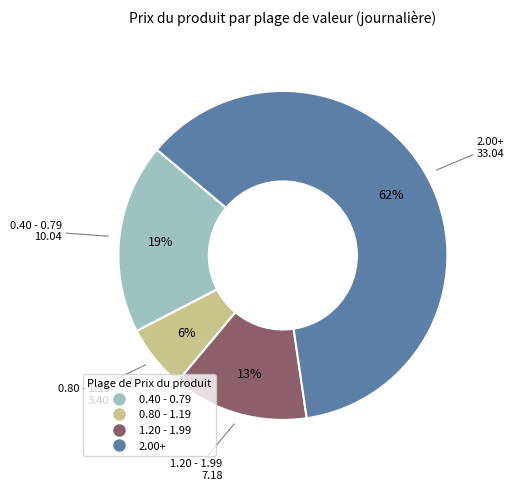

Is there any slice that represents more than half of the pie?

Yes